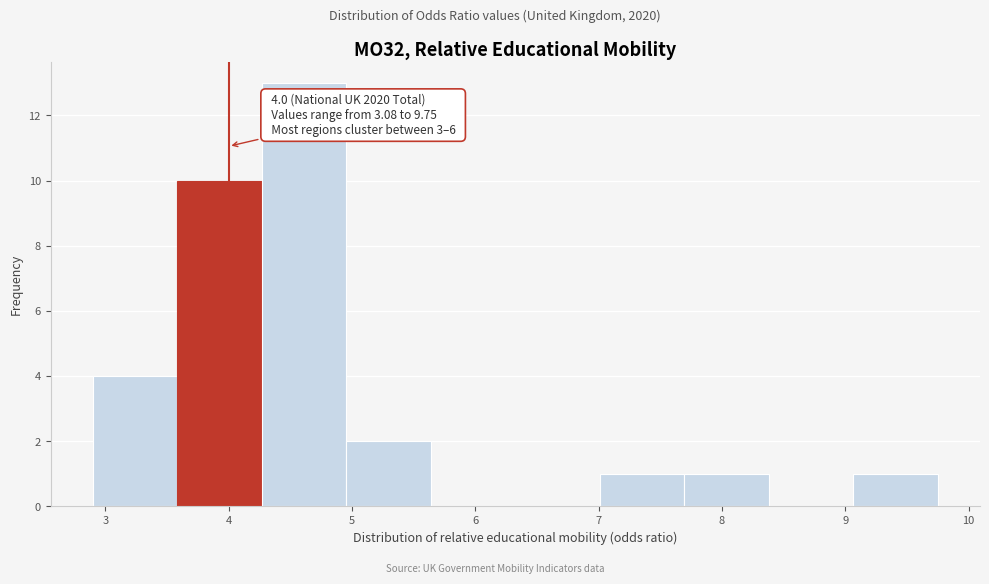

Over which range of the x-axis is the bar tallest?

4.3 to 5.0